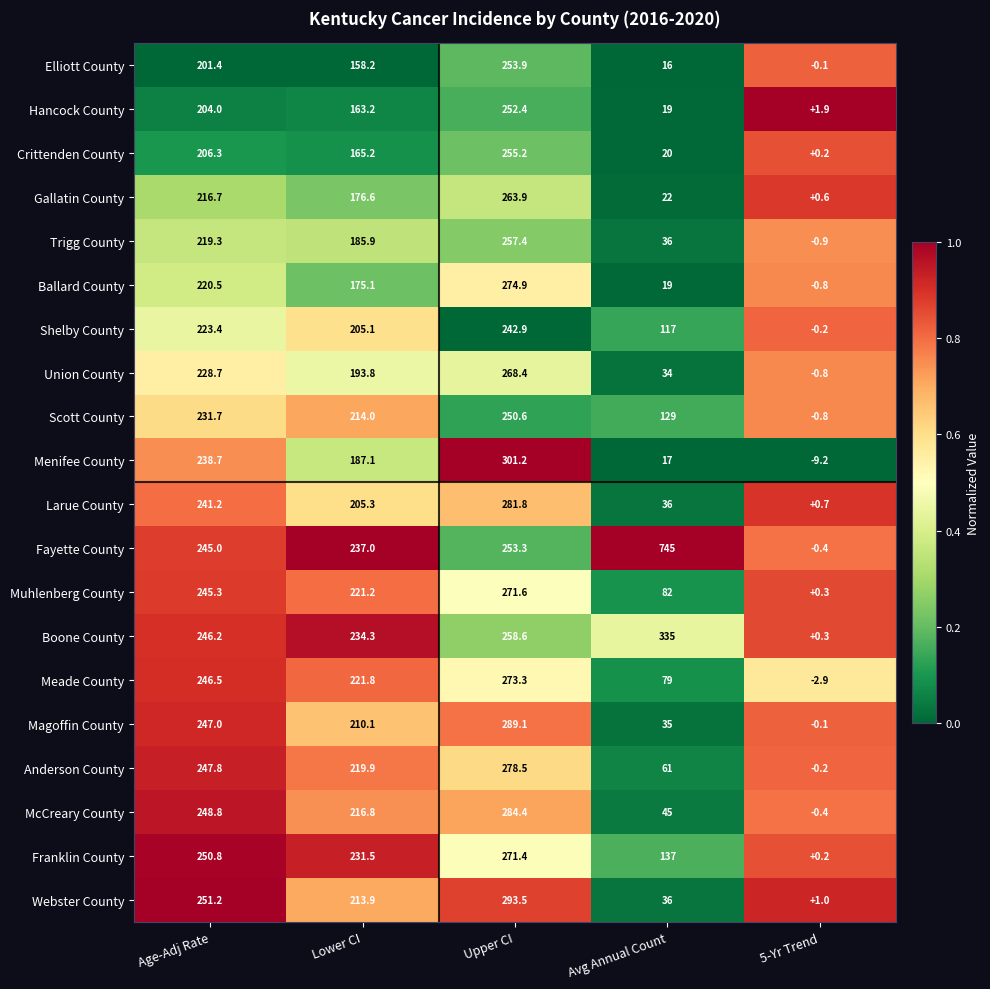

At which category does the chart reach its minimum across all series?

5-Yr Trend